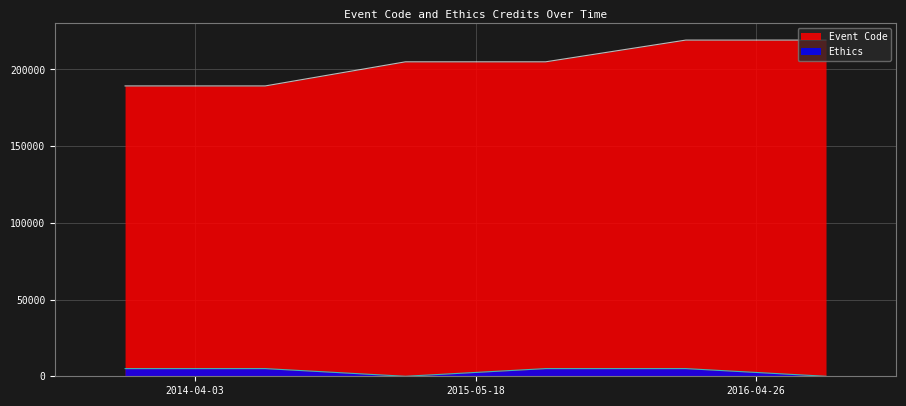

True or false: Event Code and Ethics cross at least once.

False